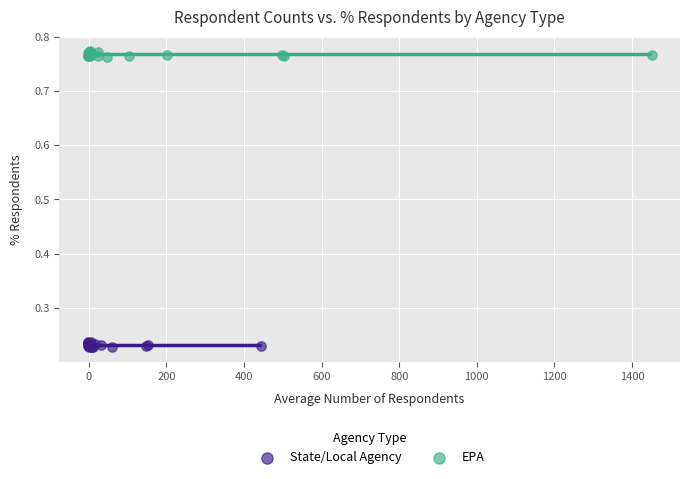

Which series contains the lowest Y value?

State/Local Agency